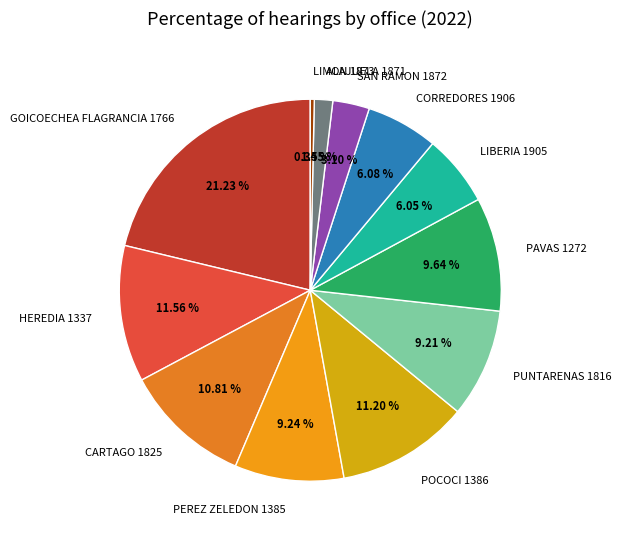

Does GOICOECHEA FLAGRANCIA 1766 account for over 50% of the chart?

No